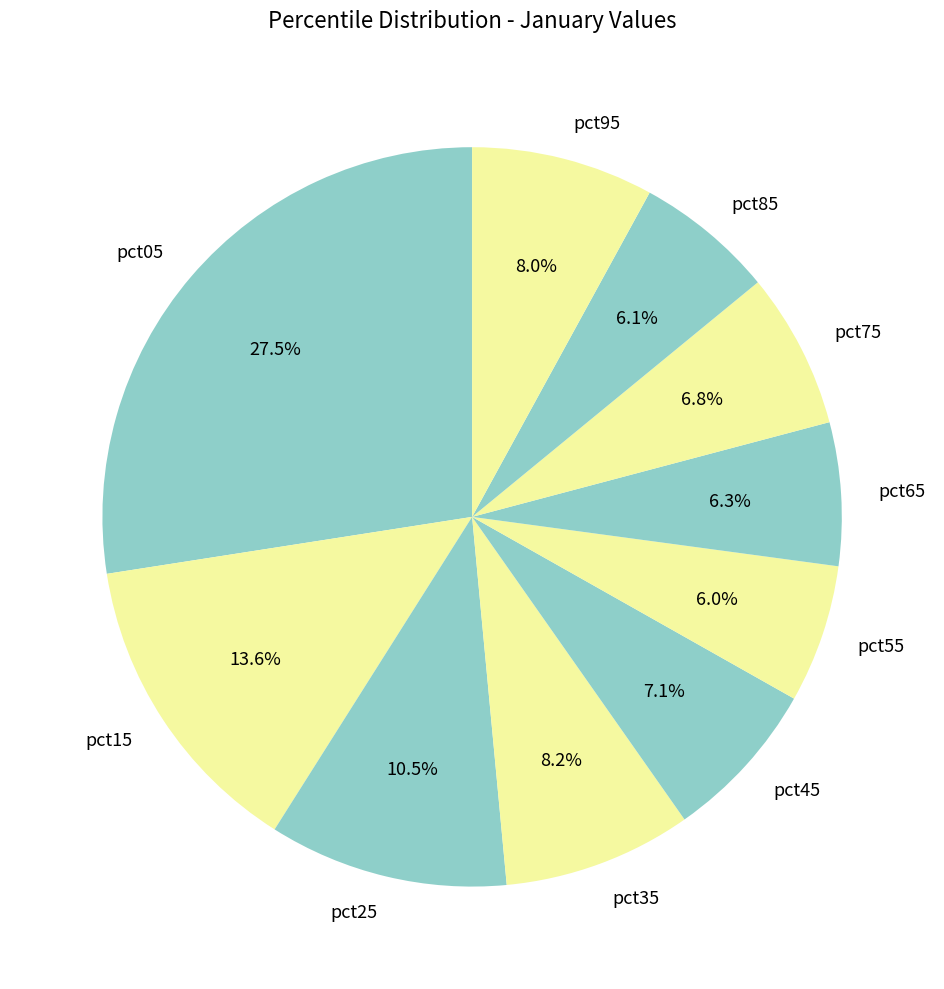

Combined, do pct65 and pct95 account for over 50%?

No